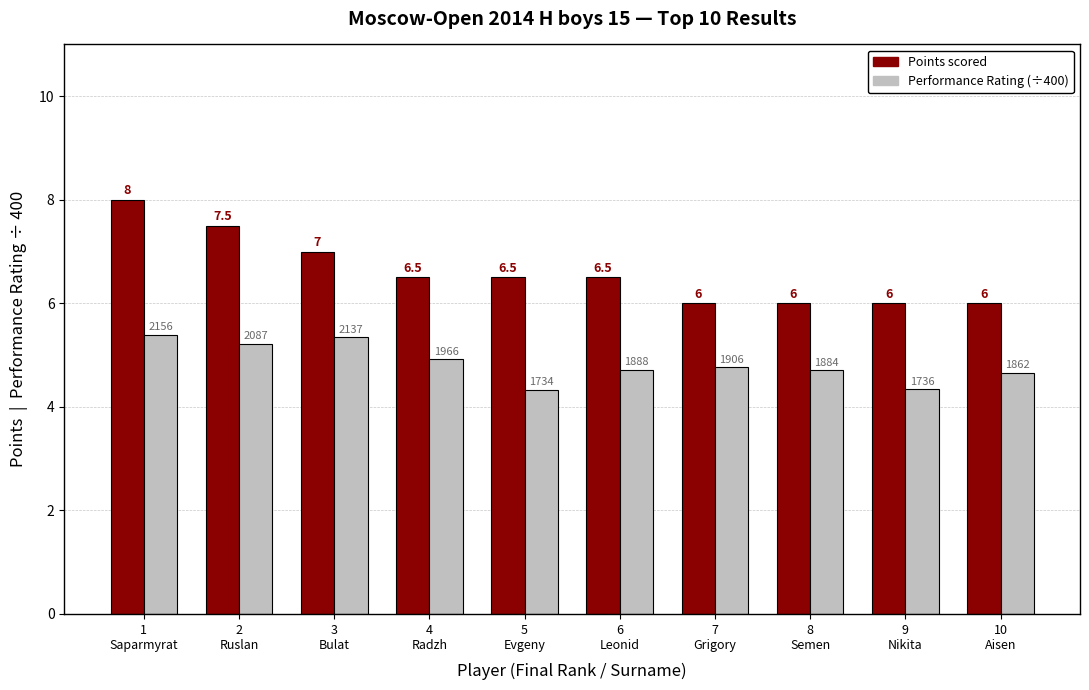

What is the label of the 2nd bar from the left?

2
Ruslan